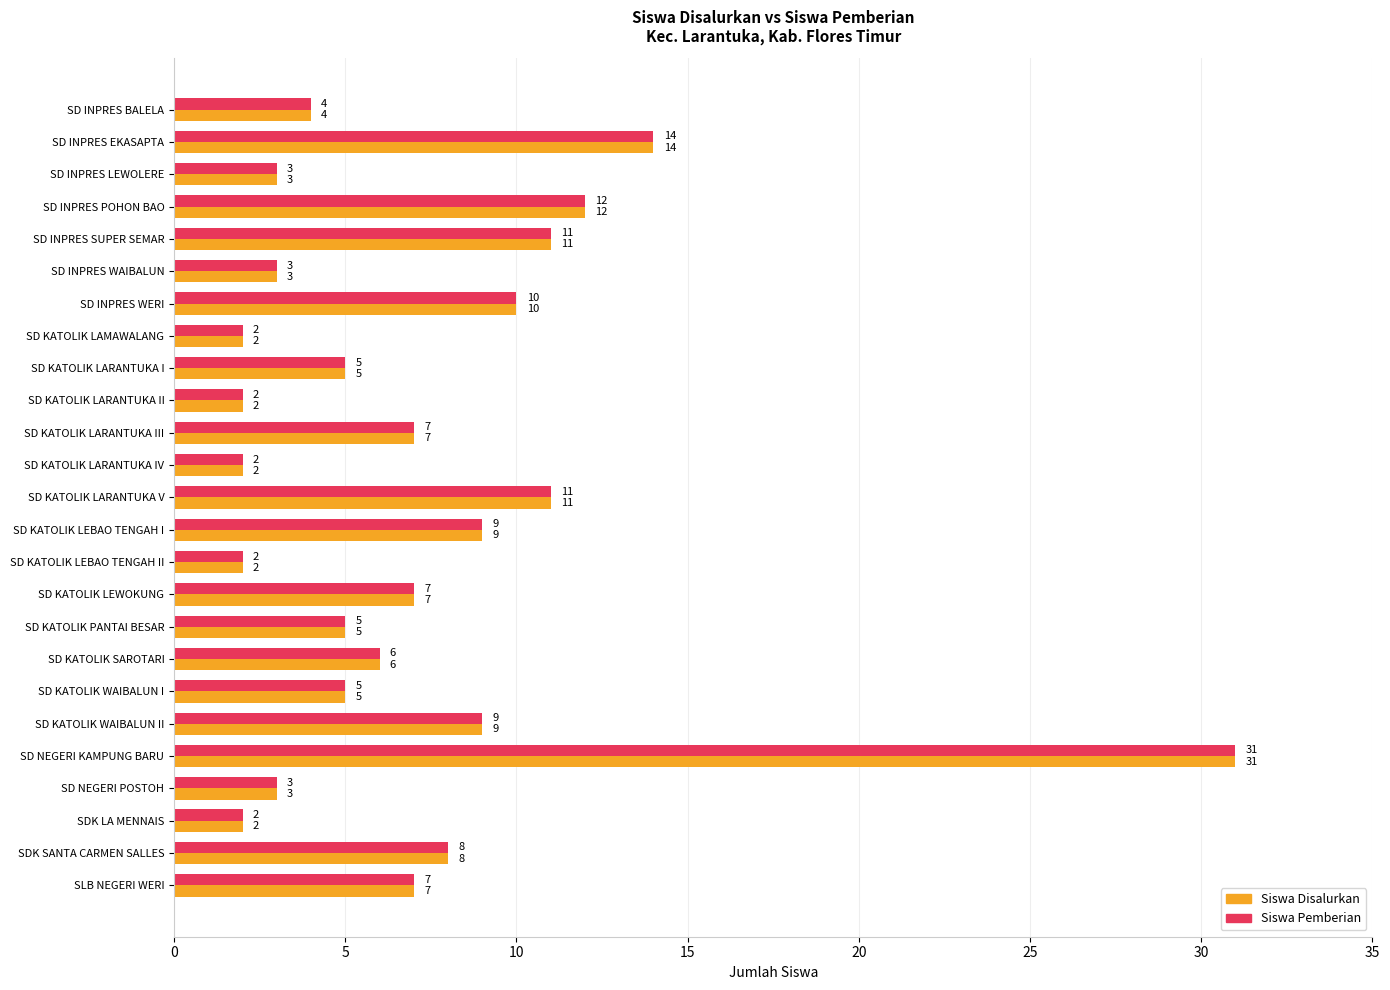

At which category is the sum across all series the highest?

SD NEGERI KAMPUNG BARU